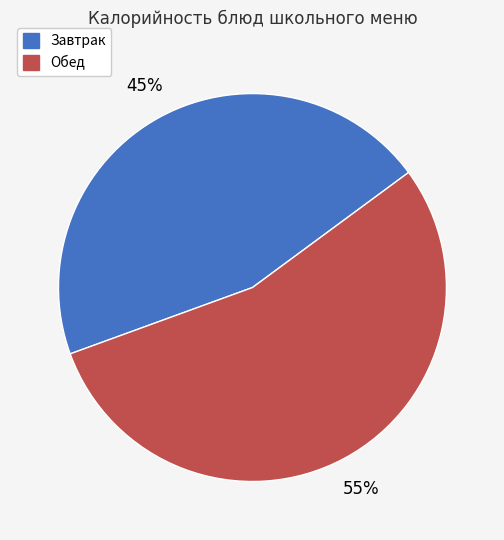

To the nearest percent, what is the average slice percentage?

50%